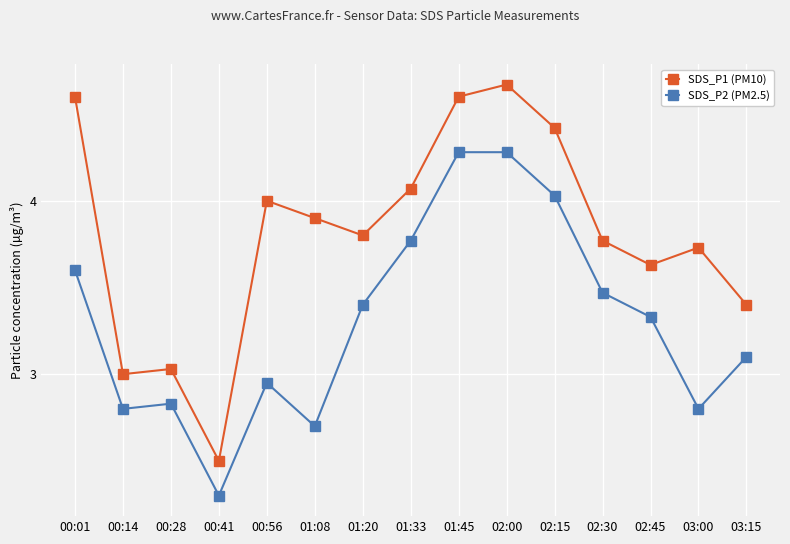

What is the label of the 15th point from the right?

00:01